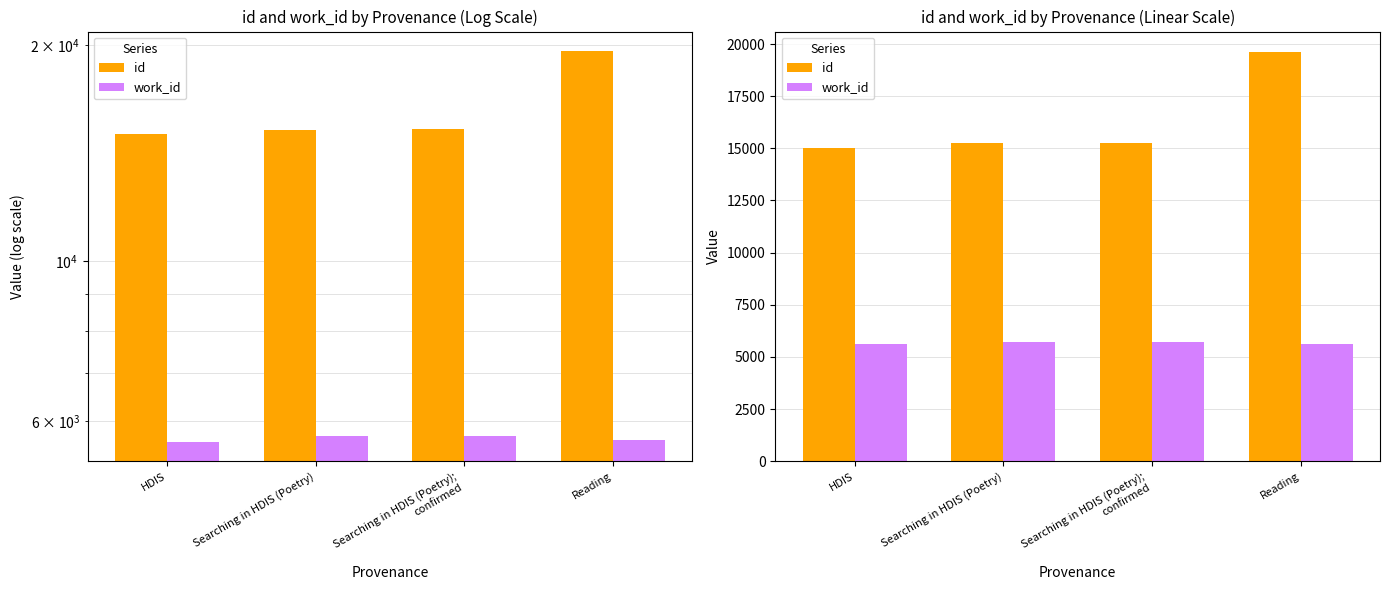

What is the label of the 1st bar from the right?

Reading